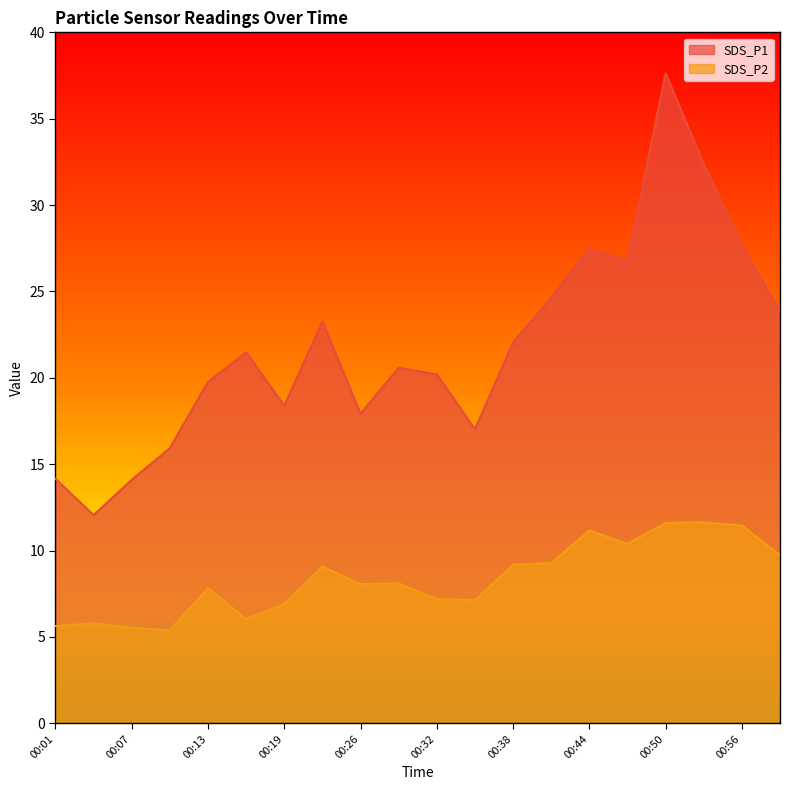

What is the minimum value shown in the chart?

5.4